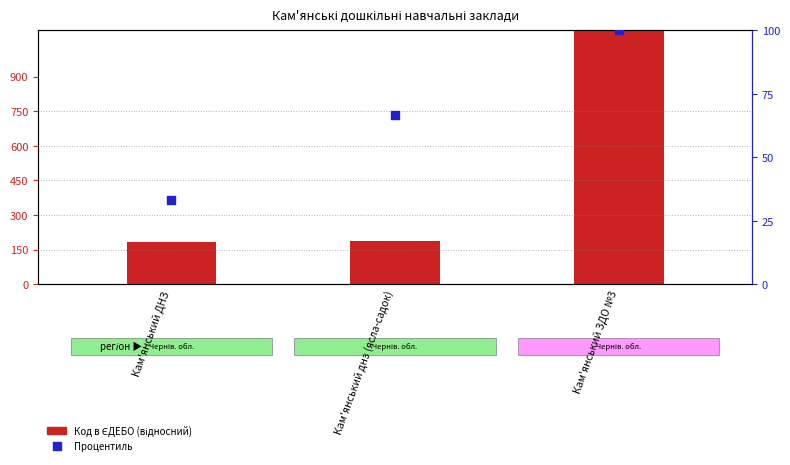

What is the change in value from Кам'янський ДНЗ to Кам'янський днз (ясла-садок)?

+1